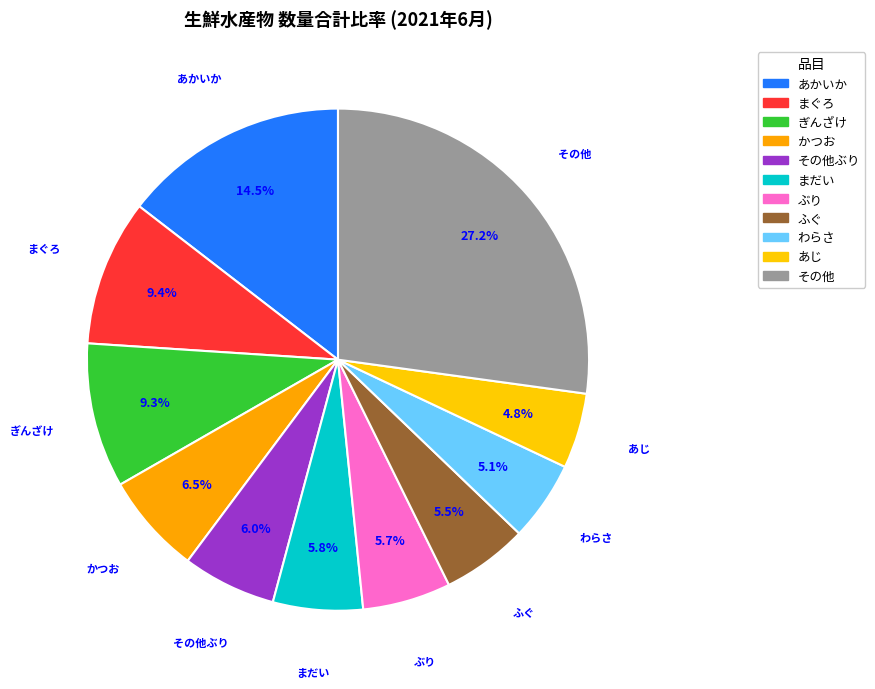

Rank the categories by value from lowest to highest.

あじ, わらさ, ふぐ, ぶり, まだい, その他ぶり, かつお, ぎんざけ, まぐろ, あかいか, その他